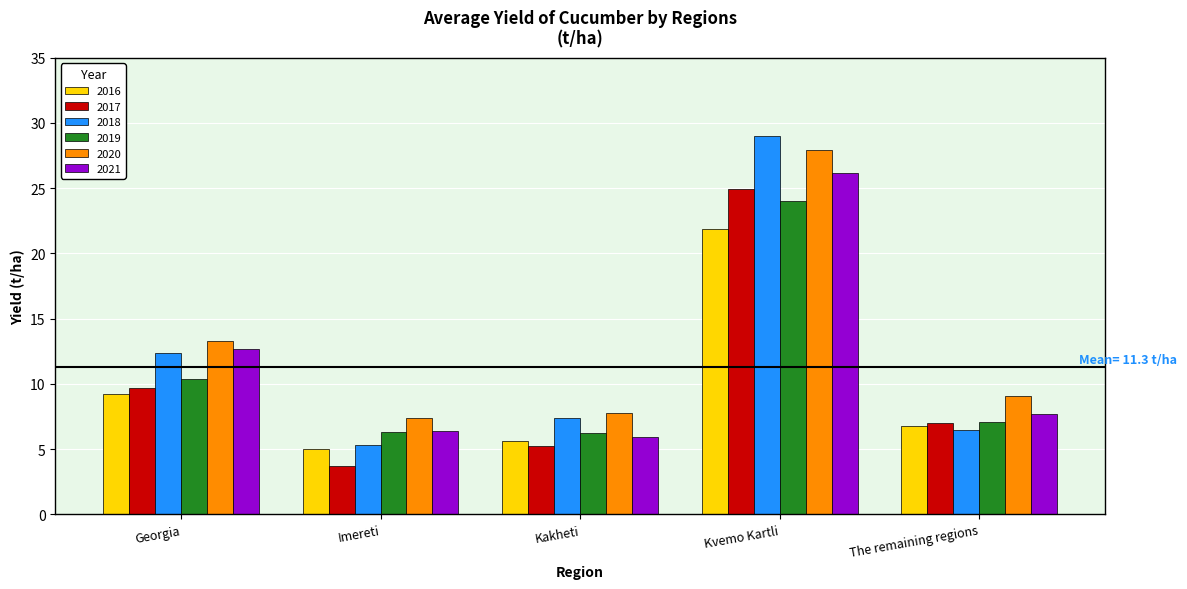

Is it true that 2018 equals 7.9 at Imereti?

False